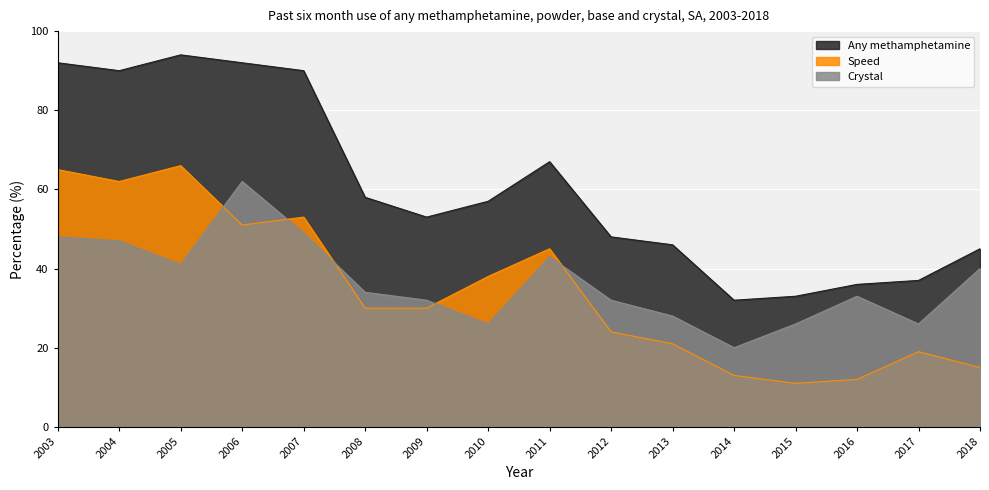

How many lines are shown in the chart?

3